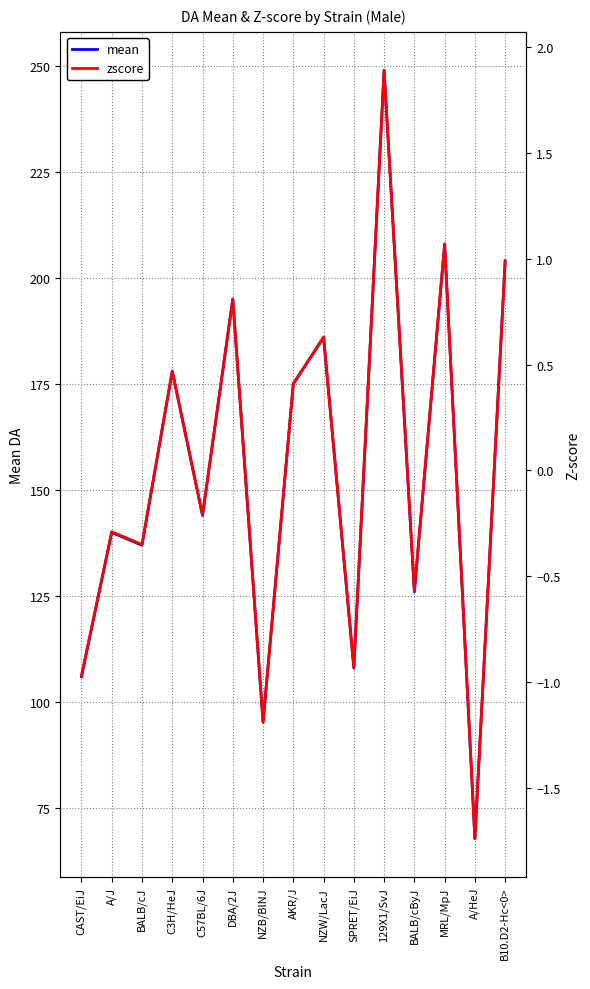

The value of mean at C57BL/6J is 144.0. True or false?

True